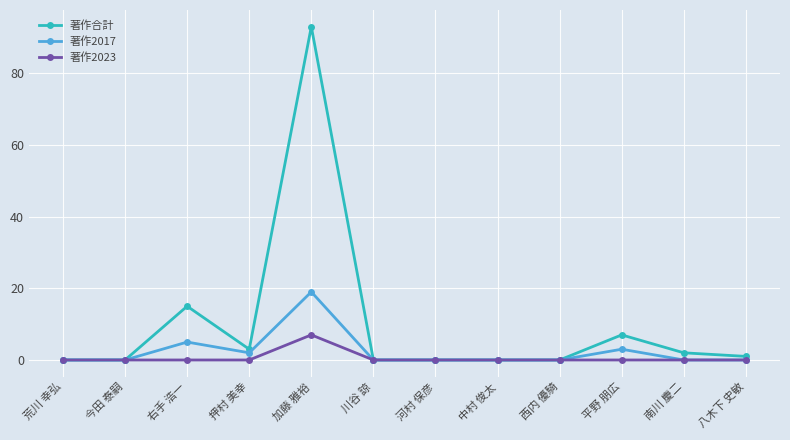

What position from the right is 西内 優騎?

4